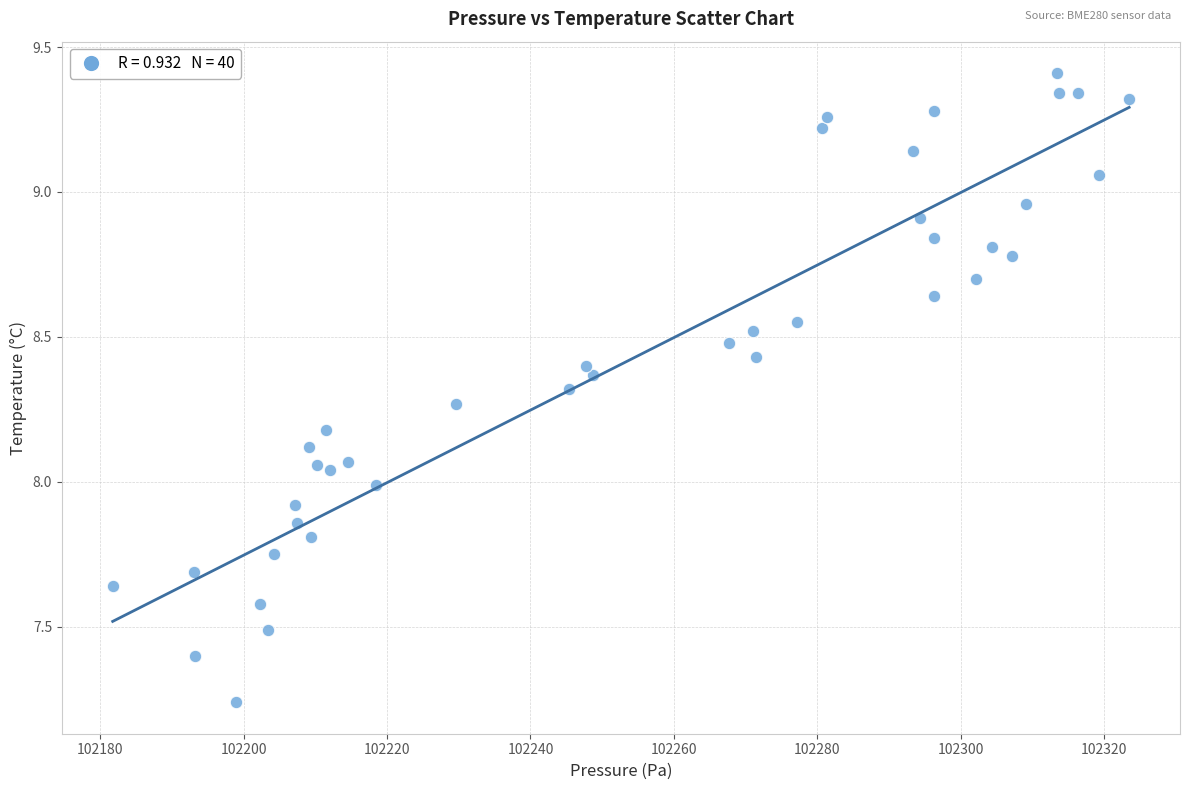

What is the range of Y values (max minus min)?

2.2